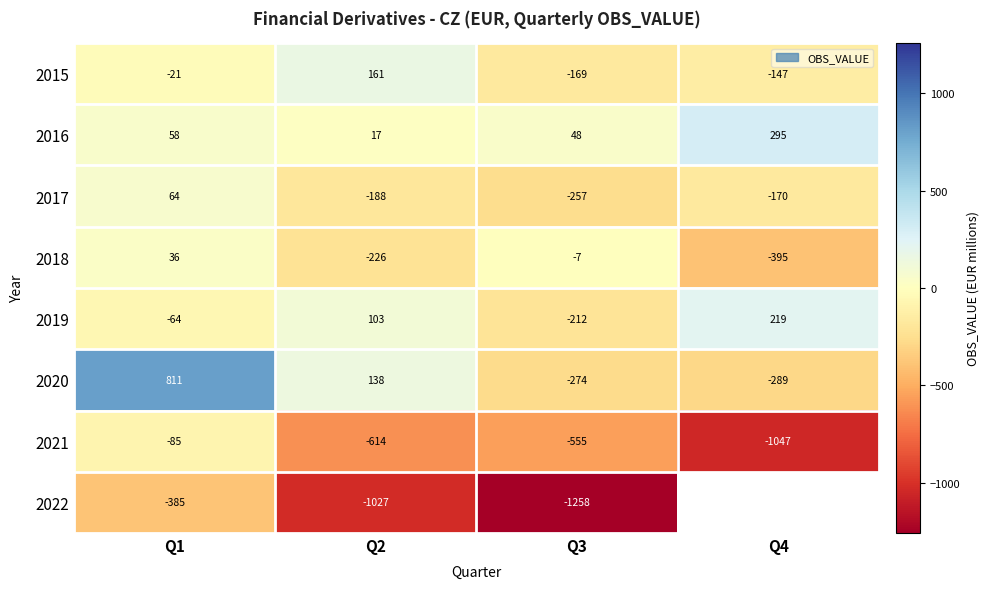

How many values in 2019 are above zero?

2